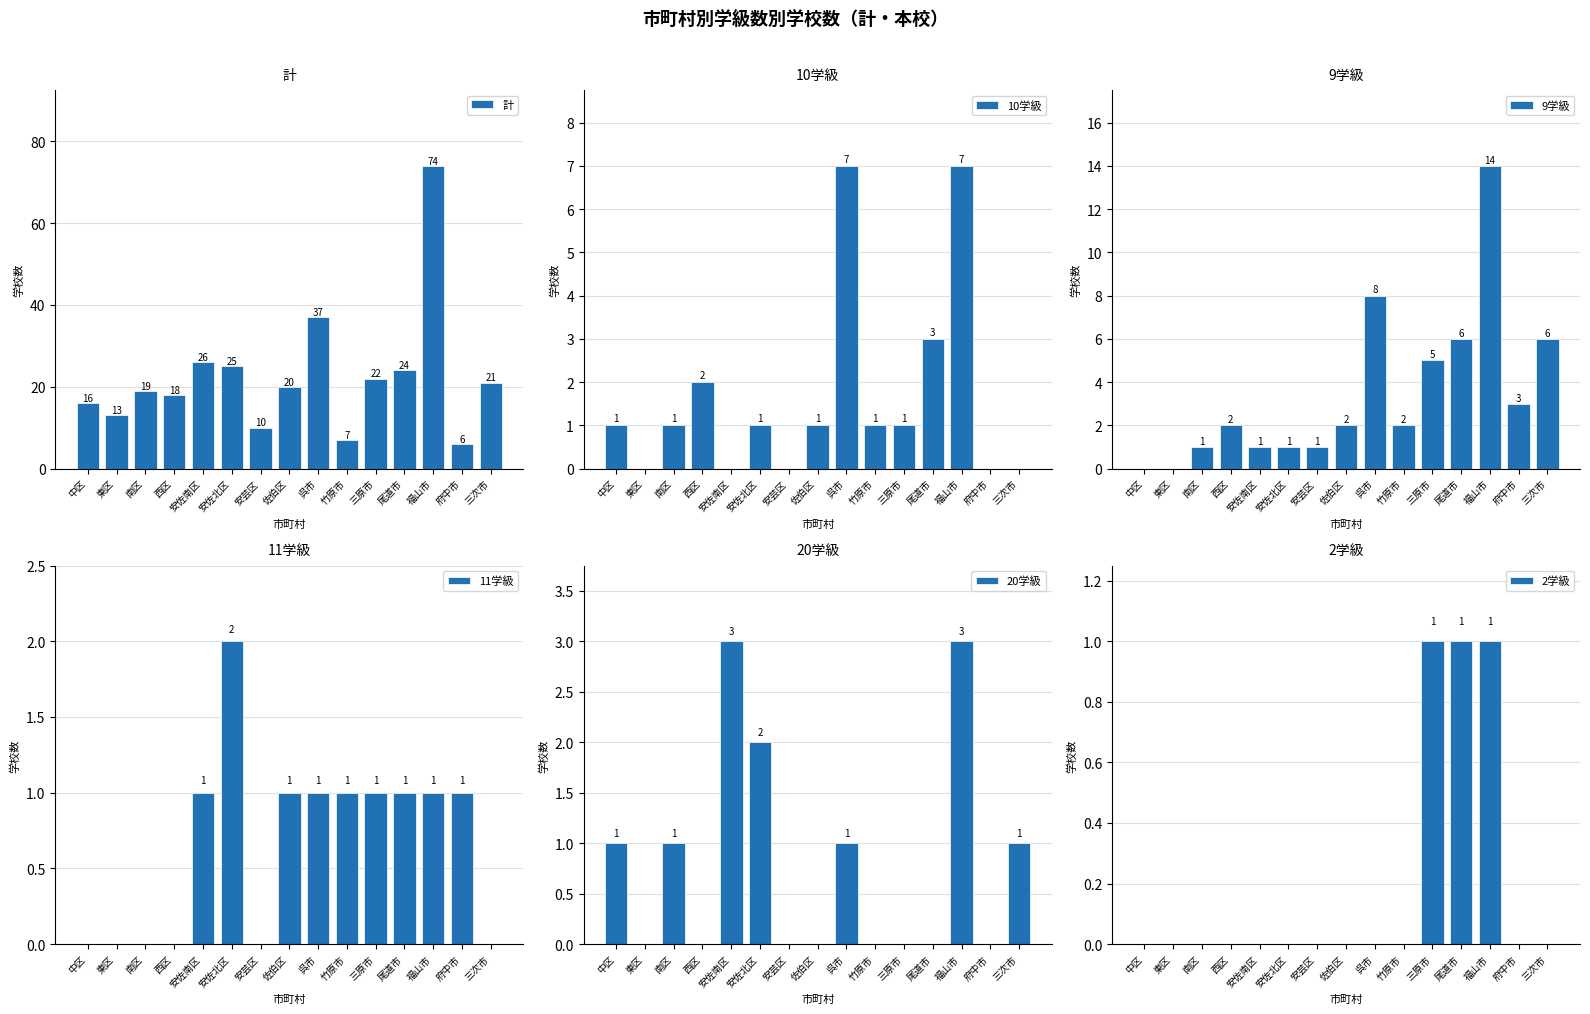

What is the spread (max minus min) of values at 中区?

16